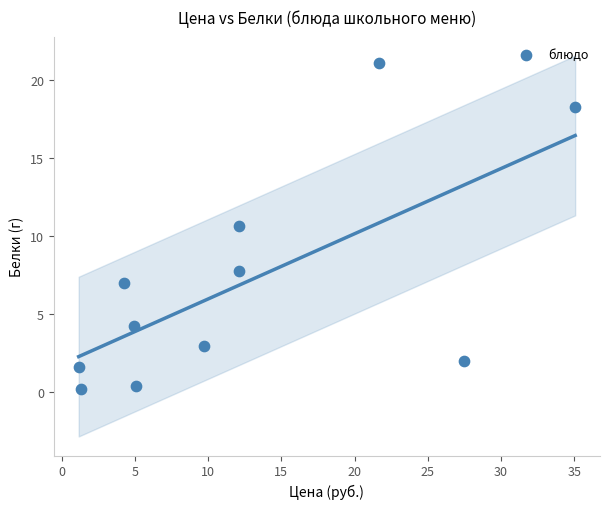

What is the range of Y values (max minus min)?

20.9